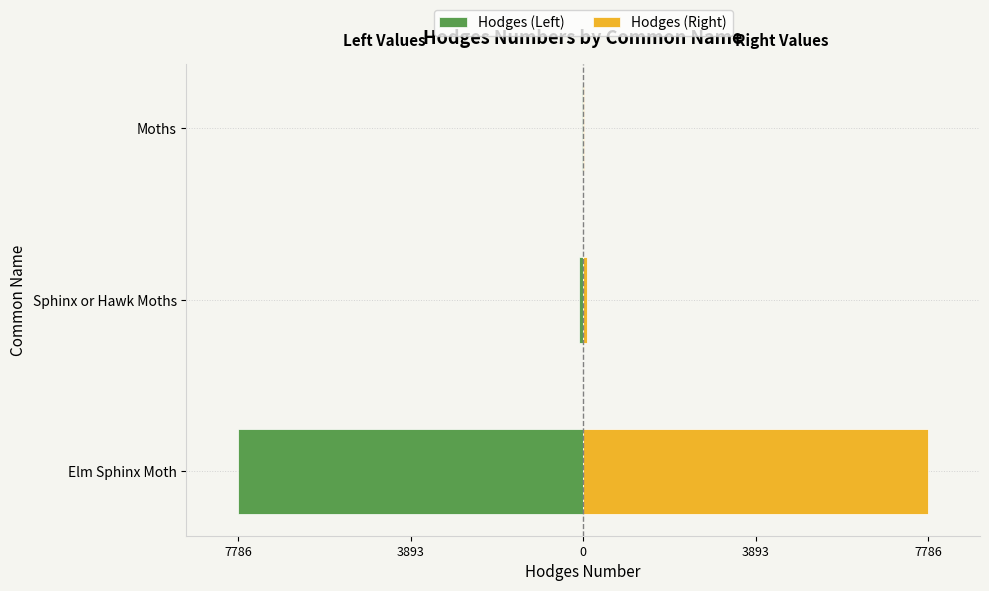

How many groups of bars are there?

3